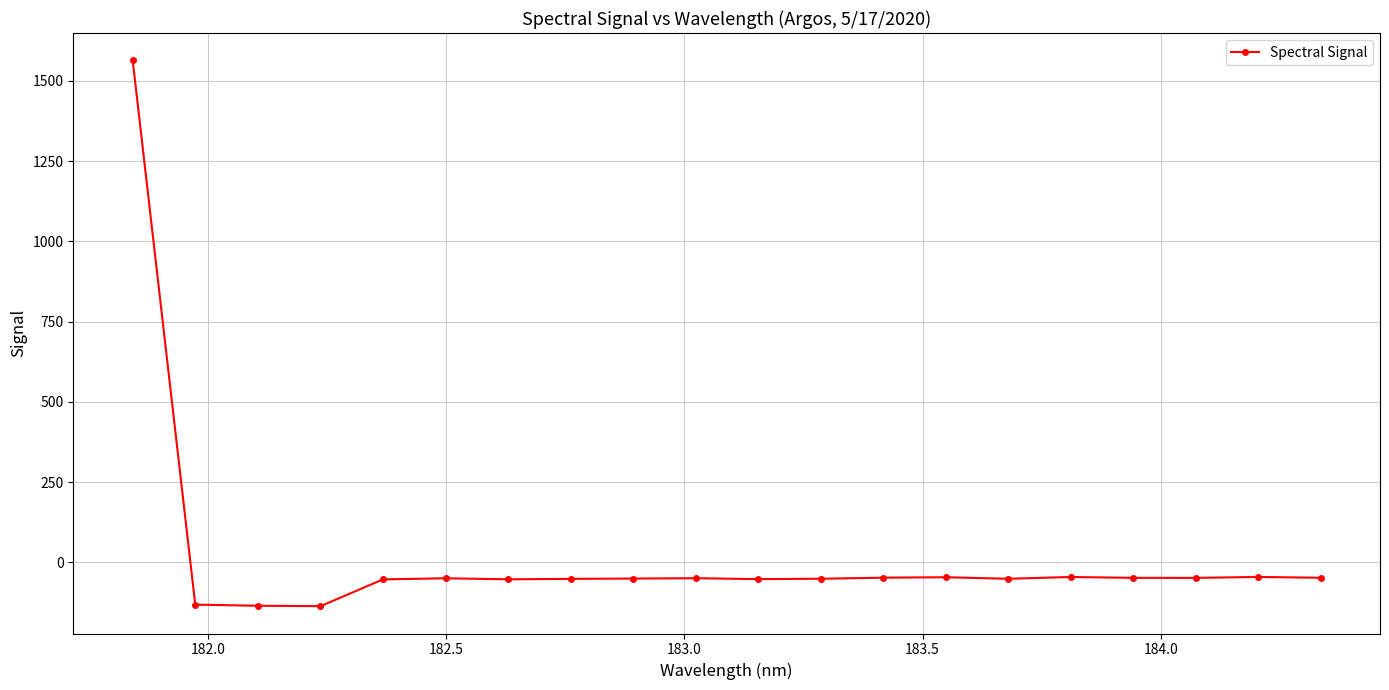

What is the value of the 20th point from the left?

-48.2